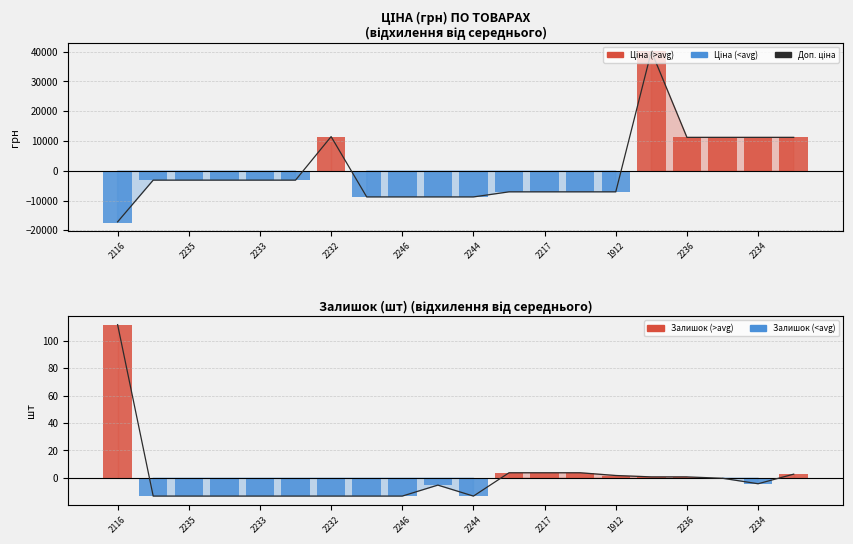

The value at 2235 is -5625.0. True or false?

False